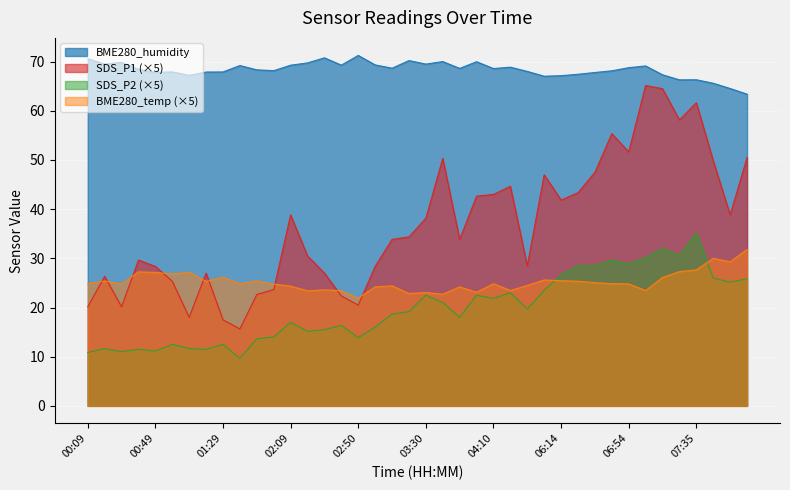

Reading right to left, what are all the values shown in this chart?

SDS_P1: 08:05=50.5	07:55=38.8	07:45=49.9	07:35=61.6	07:25=58.2	07:15=64.5	07:05=65.1	06:54=51.6	06:44=55.4	06:34=47.5	06:24=43.4	06:14=41.8	05:02=47.0	04:52=28.5	04:31=44.6	04:10=43.0	04:00=42.6	03:50=33.8	03:40=50.4	03:30=38.1	03:20=34.4	03:10=33.8	03:00=28.4	02:50=20.5	02:40=22.3	02:30=27.0	02:20=30.5	02:09=38.8	01:59=23.7	01:49=22.7	01:39=15.6	01:29=17.5	01:19=27.0	01:09=18.0	00:59=25.4	00:49=28.4	00:39=29.6	00:29=20.2	00:19=26.3	00:09=20.2
SDS_P2: 08:05=25.9	07:55=25.2	07:45=26.0	07:35=35.1	07:25=30.5	07:15=32.0	07:05=30.2	06:54=28.8	06:44=29.6	06:34=28.5	06:24=28.5	06:14=26.6	05:02=23.5	04:52=19.7	04:31=23.0	04:10=21.9	04:00=22.5	03:50=18.0	03:40=21.0	03:30=22.5	03:20=19.1	03:10=18.6	03:00=16.0	02:50=13.8	02:40=16.4	02:30=15.5	02:20=15.1	02:09=17.0	01:59=14.0	01:49=13.7	01:39=9.7	01:29=12.5	01:19=11.5	01:09=11.7	00:59=12.5	00:49=11.2	00:39=11.5	00:29=11.0	00:19=11.7	00:09=10.8
BME280_temperature: 08:05=31.8	07:55=29.3	07:45=30.0	07:35=27.7	07:25=27.3	07:15=26.1	07:05=23.5	06:54=24.8	06:44=24.8	06:34=25.0	06:24=25.4	06:14=25.4	05:02=25.6	04:52=24.5	04:31=23.5	04:10=24.8	04:00=23.1	03:50=24.2	03:40=22.7	03:30=23.1	03:20=22.9	03:10=24.4	03:00=24.2	02:50=21.9	02:40=23.4	02:30=23.6	02:20=23.4	02:09=24.4	01:59=24.8	01:49=25.4	01:39=24.8	01:29=26.2	01:19=25.3	01:09=27.2	00:59=26.8	00:49=27.1	00:39=27.2	00:29=24.8	00:19=25.4	00:09=24.9
BME280_humidity: 08:05=63.4	07:55=64.5	07:45=65.6	07:35=66.3	07:25=66.3	07:15=67.3	07:05=69.1	06:54=68.8	06:44=68.1	06:34=67.8	06:24=67.4	06:14=67.2	05:02=67.0	04:52=68.0	04:31=68.9	04:10=68.6	04:00=70.0	03:50=68.6	03:40=70.0	03:30=69.5	03:20=70.2	03:10=68.7	03:00=69.3	02:50=71.3	02:40=69.3	02:30=70.8	02:20=69.8	02:09=69.3	01:59=68.2	01:49=68.3	01:39=69.2	01:29=67.9	01:19=67.9	01:09=67.2	00:59=67.9	00:49=67.8	00:39=68.4	00:29=69.8	00:19=69.5	00:09=70.6